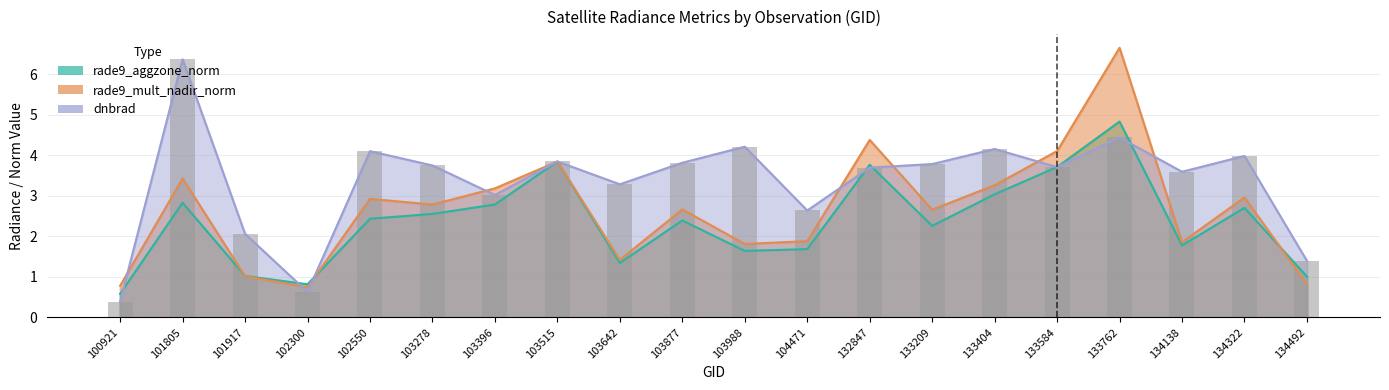

List the labels in order of rade9_mult_nadir_norm value, largest first.

133762, 132847, 133584, 103515, 101805, 133404, 103396, 134322, 102550, 103278, 103877, 133209, 104471, 134138, 103988, 103642, 101917, 134492, 100921, 102300